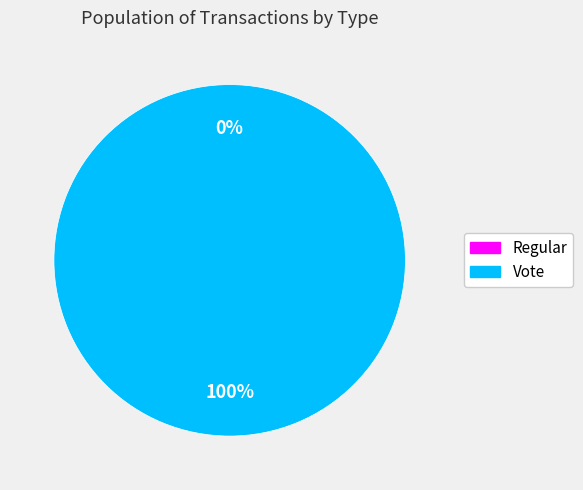

How many slices are in this pie chart?

2